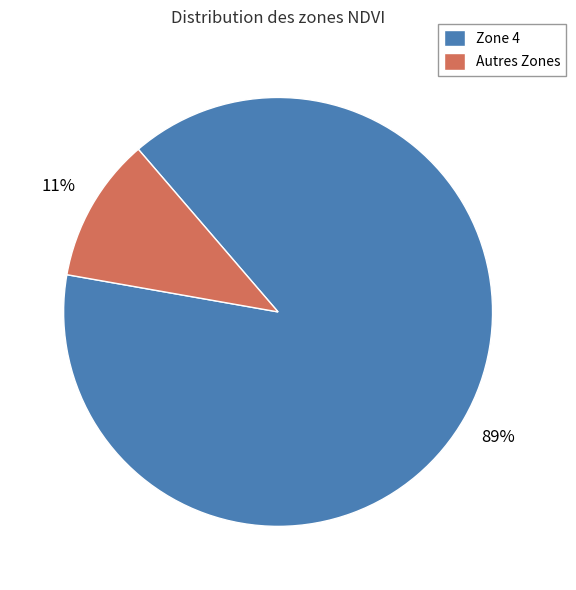

The Zone 4 slice represents 89% of the pie. True or false?

True